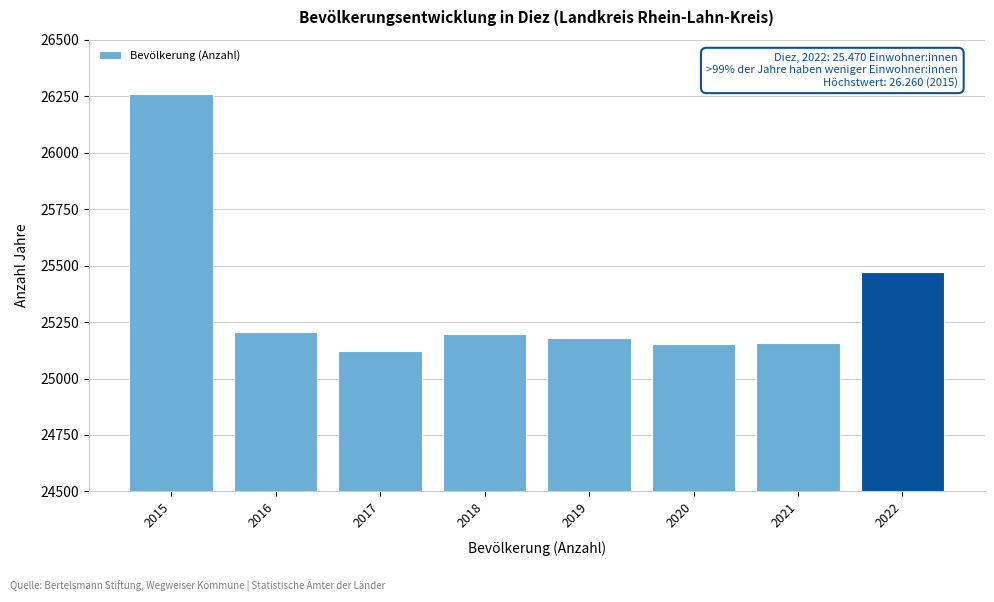

The value at 2020 is 25153. True or false?

True